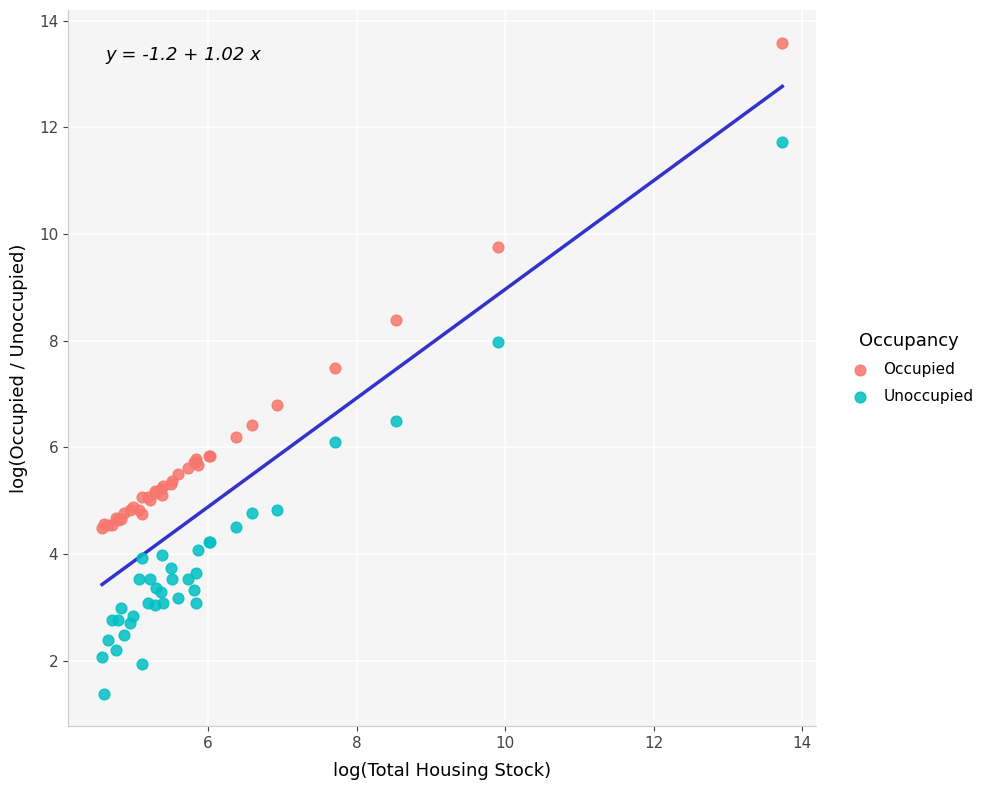

Which series contains the lowest Y value?

Unoccupied